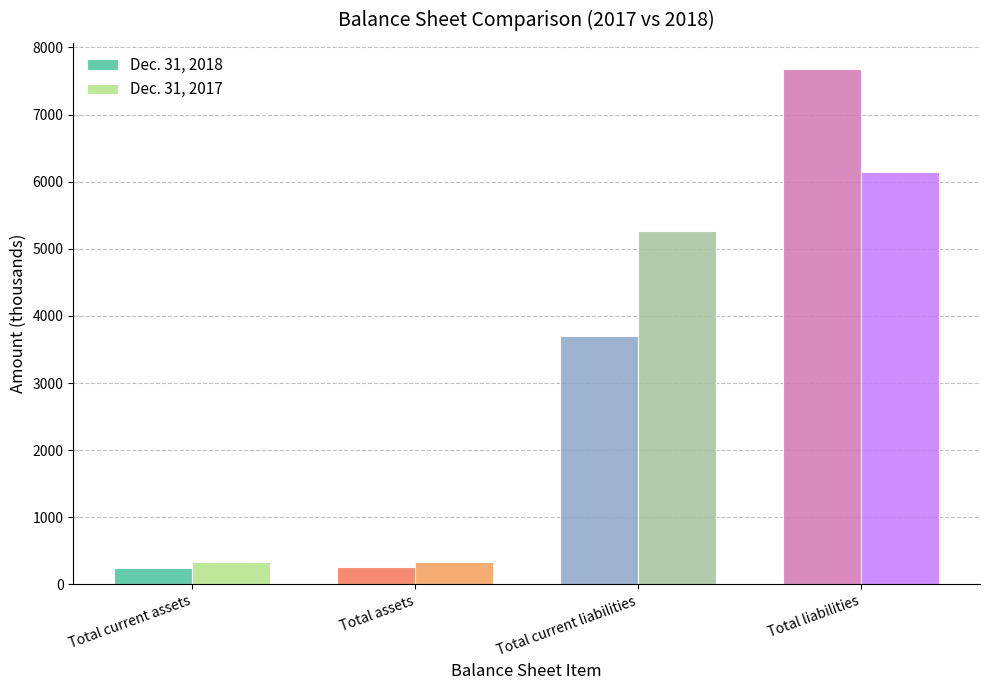

What are all the series names shown in the legend?

Dec. 31, 2018, Dec. 31, 2017